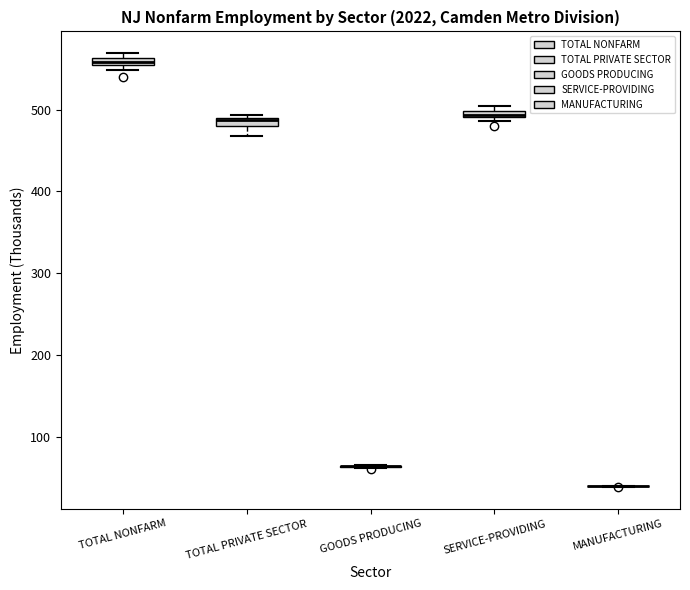

Where is the lower edge of the box for TOTAL NONFARM on the y-axis? The values are not printed on the chart, so give them approximately, as read against the axis.

550